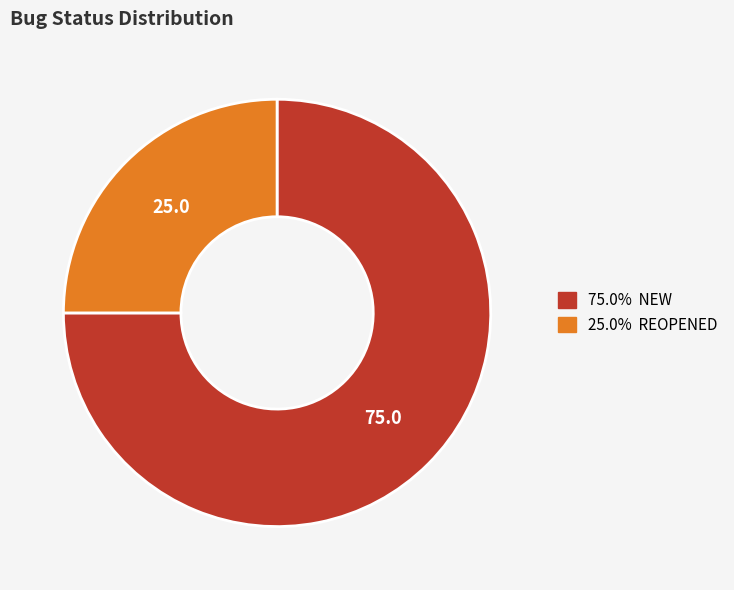

How many segments does this pie chart have?

2